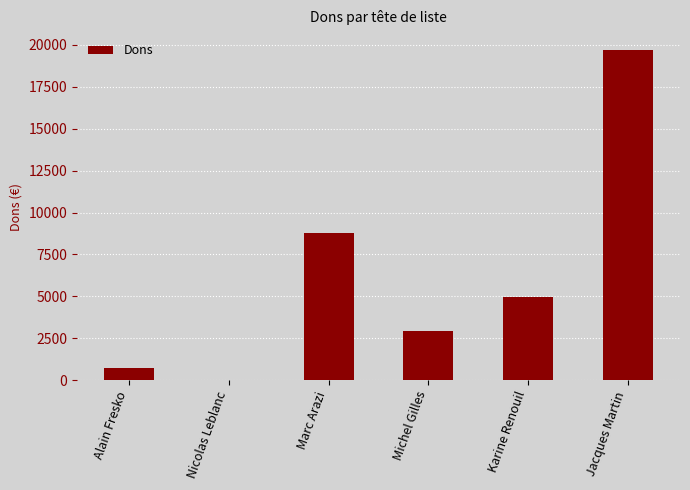

What is the sum of the values at Alain Fresko and Nicolas Leblanc?

730